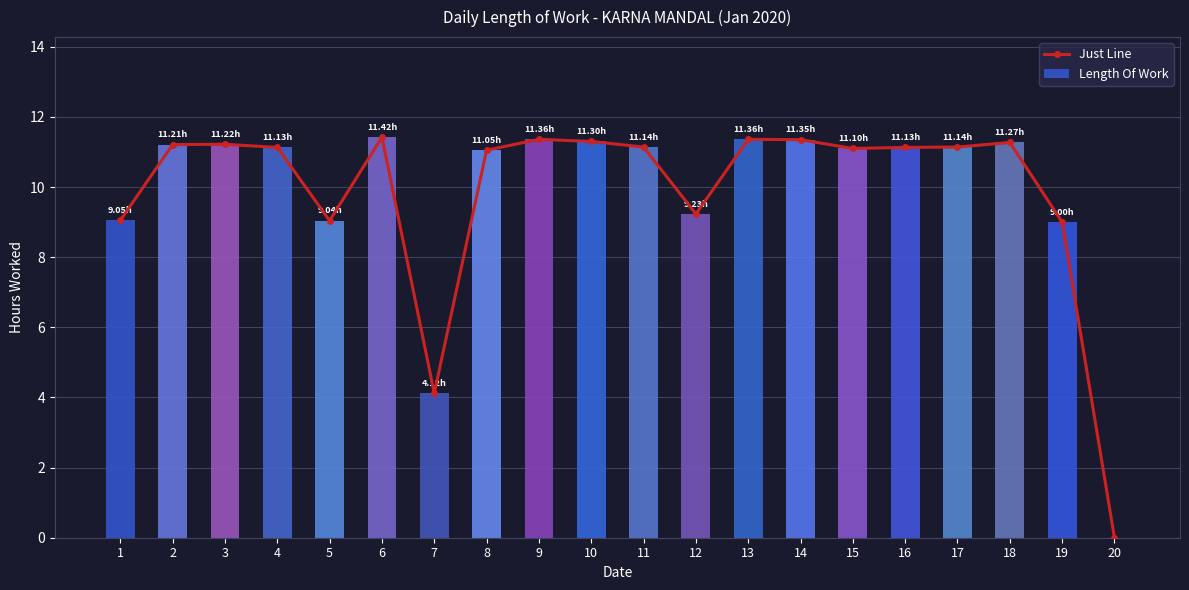

Reading left to right, transcribe all the data shown in this chart.

Just Line: 1=9.1	2=11.2	3=11.2	4=11.1	5=9.0	6=11.4	7=4.1	8=11.1	9=11.4	10=11.3	11=11.1	12=9.2	13=11.4	14=11.3	15=11.1	16=11.1	17=11.1	18=11.3	19=9.0	20=0.0
Length Of Work: 1=9.1	2=11.2	3=11.2	4=11.1	5=9.0	6=11.4	7=4.1	8=11.1	9=11.4	10=11.3	11=11.1	12=9.2	13=11.4	14=11.3	15=11.1	16=11.1	17=11.1	18=11.3	19=9.0	20=0.0